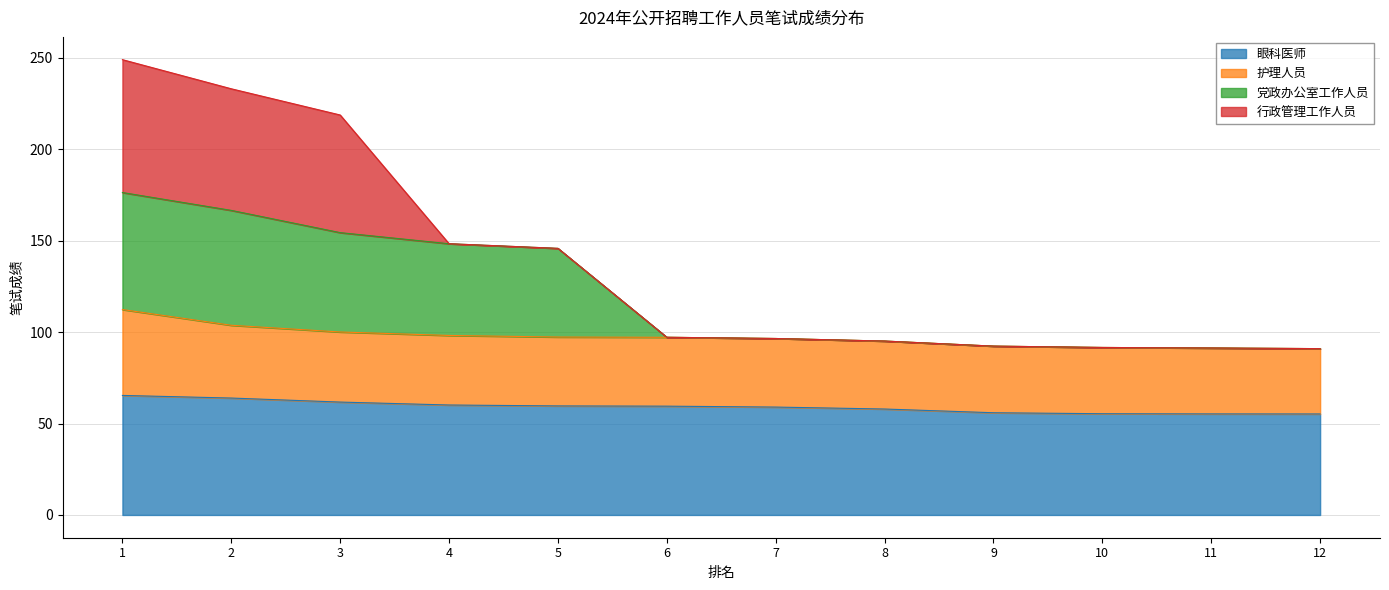

True or false: 眼科医师 and 党政办公室工作人员 cross at least once.

False